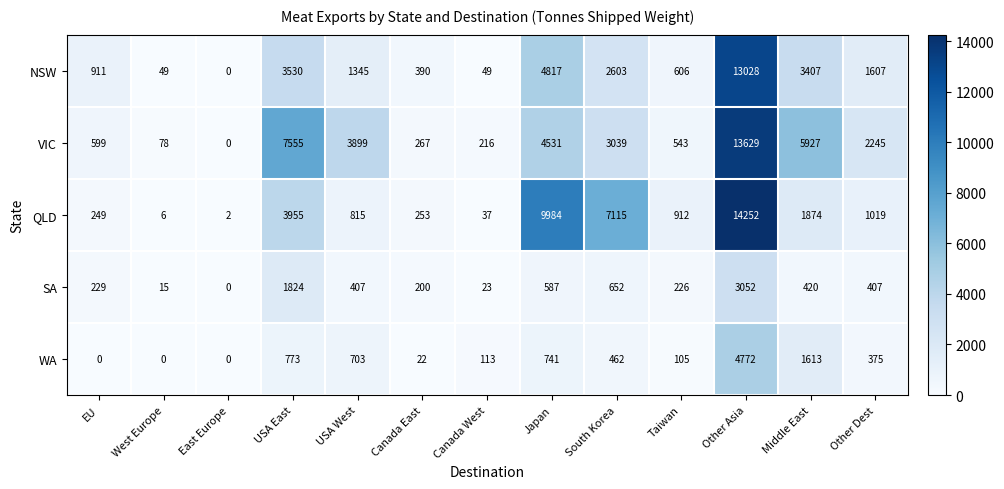

What is the difference between the maximum and minimum values in the SA series?

3052